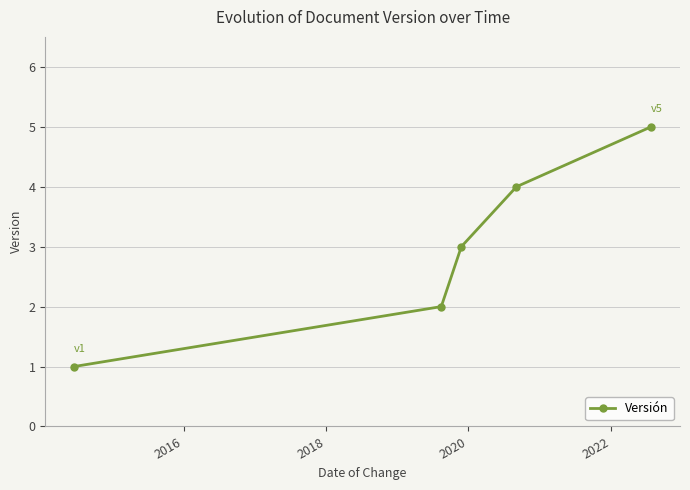

What is the value of the 2nd point from the left?

2